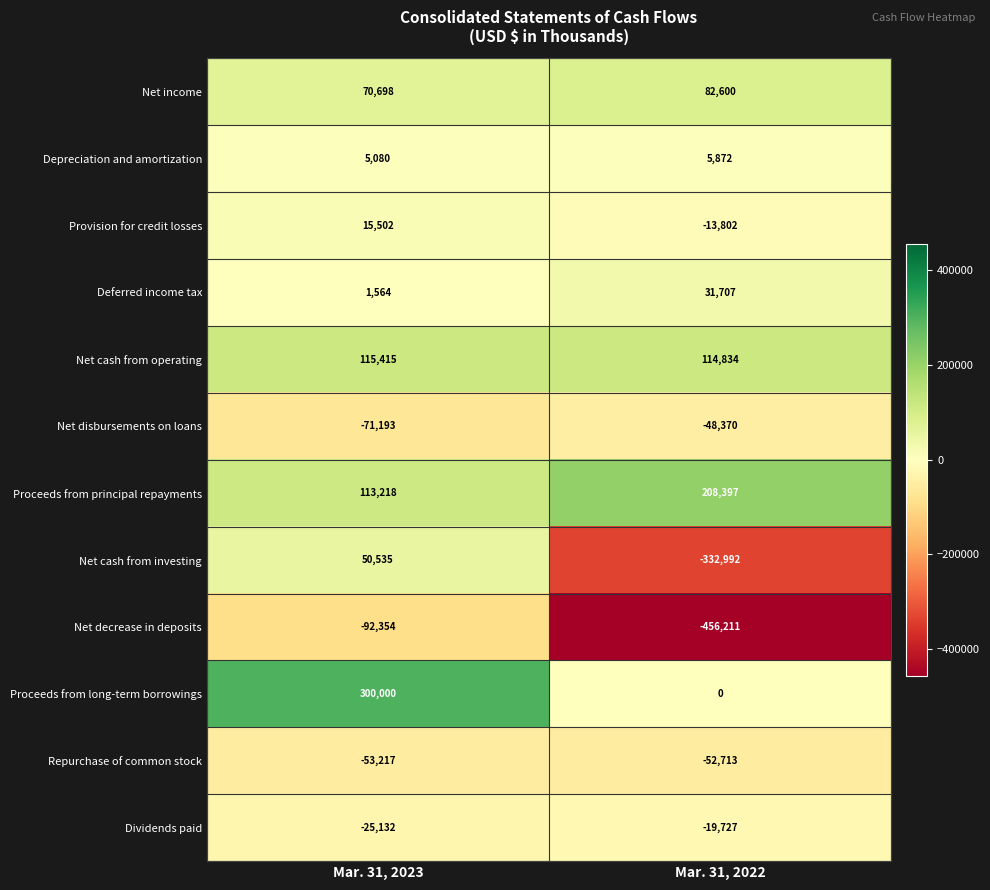

How many values in Net cash from investing are above zero?

1